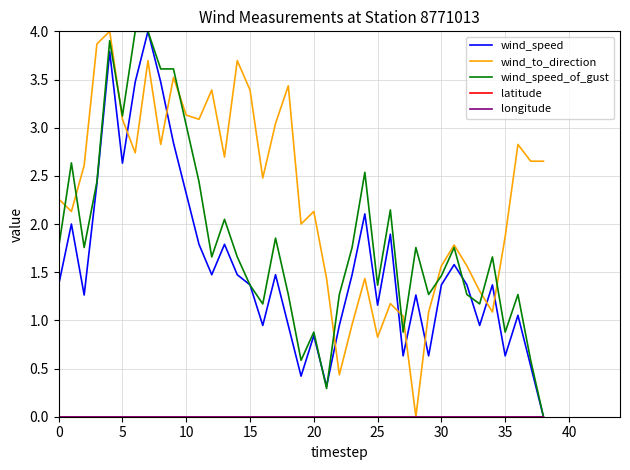

Is this an area chart (filled region under the line)?

No